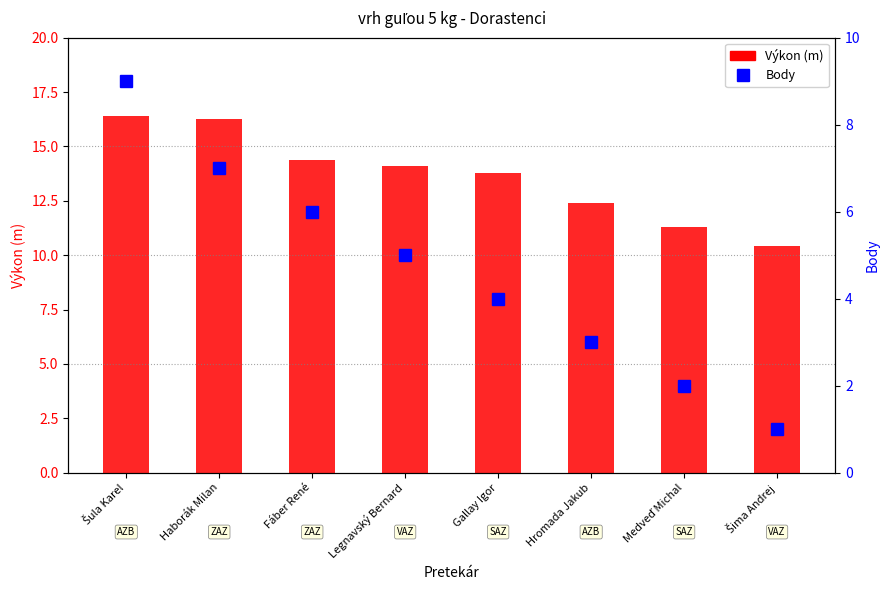

Which series has the largest total across all categories?

Výkon (m)